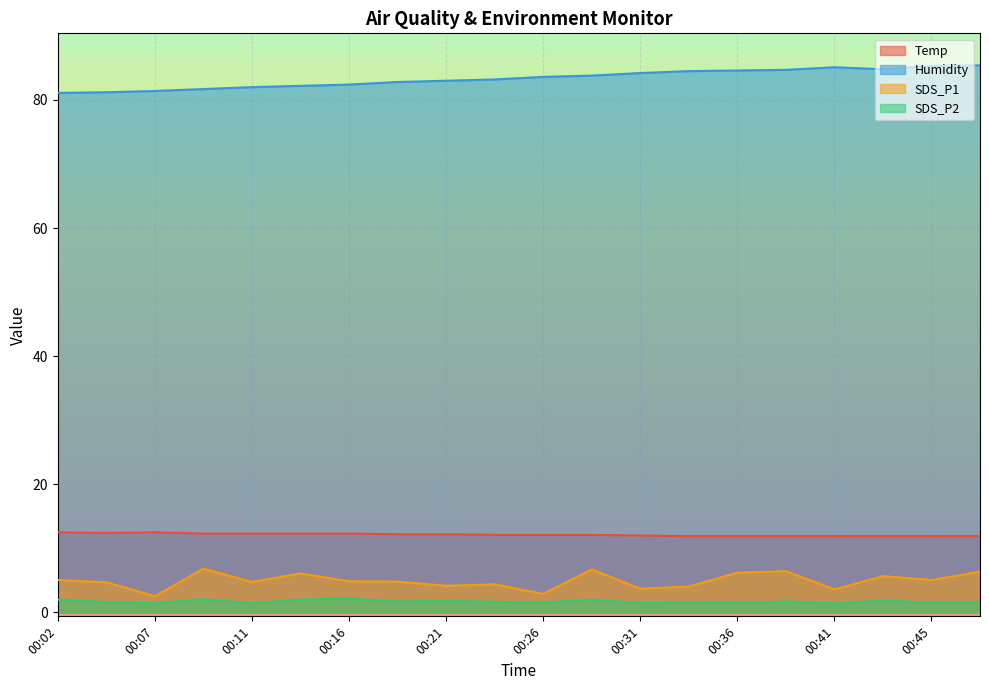

What is the difference between the maximum and minimum values in the Temp series?

0.6